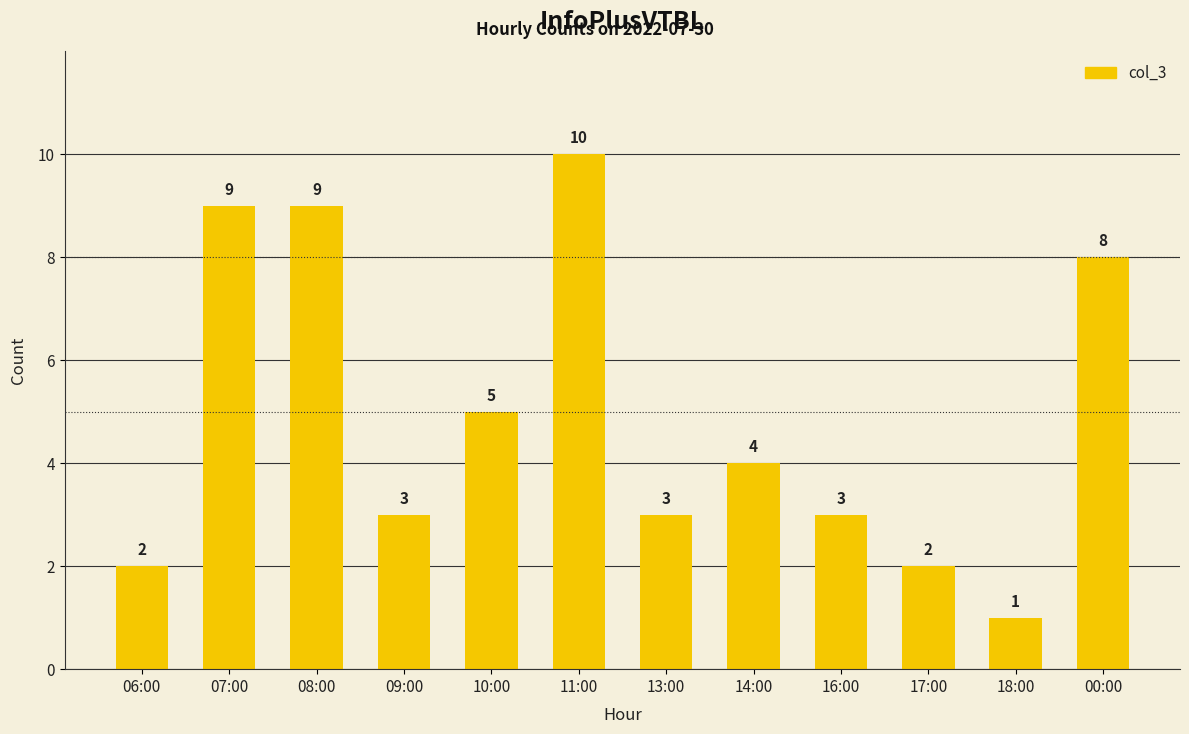

How many bars are there in total?

12